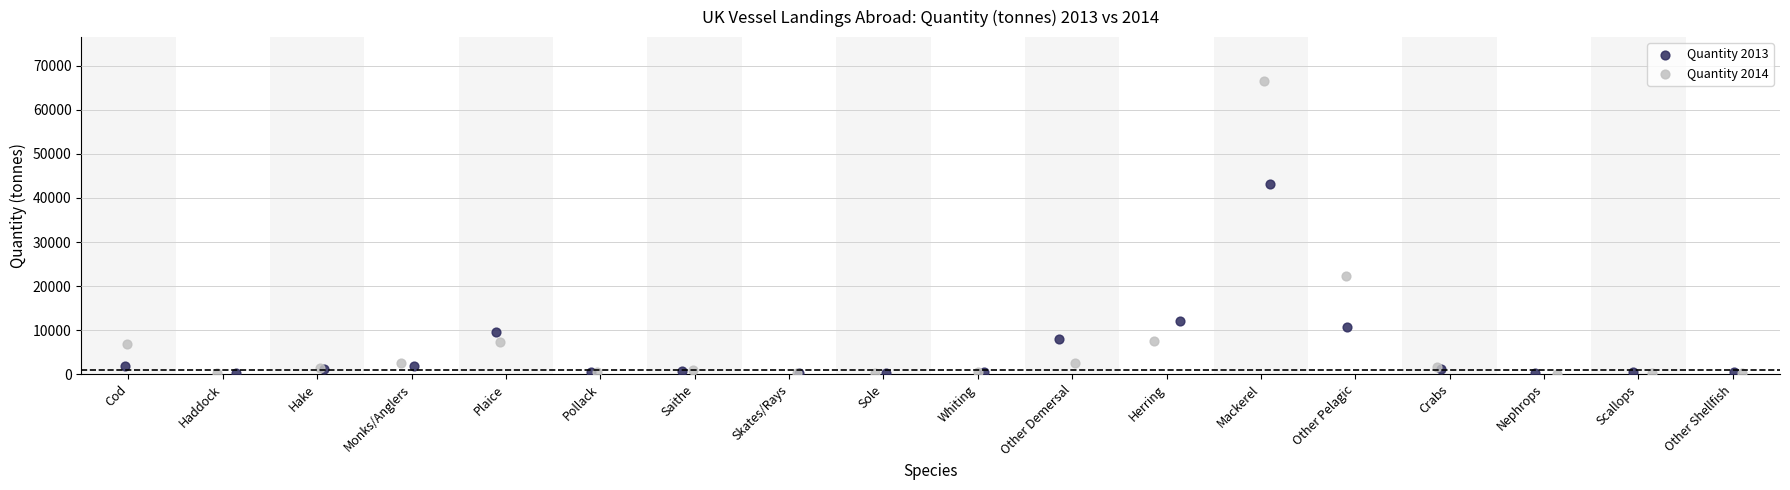

Which series contains the highest Y value?

Quantity 2014